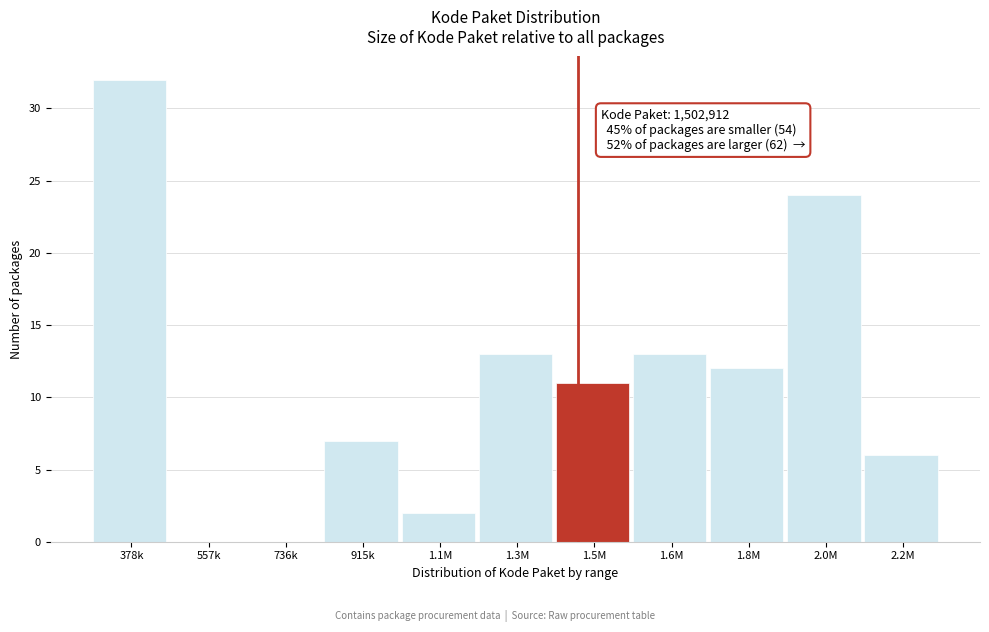

Reading left to right, what are all the values shown in this chart?

378k=32	557k=0	736k=0	915k=7	1.1M=2	1.3M=13	1.5M=11	1.6M=13	1.8M=12	2.0M=24	2.2M=6